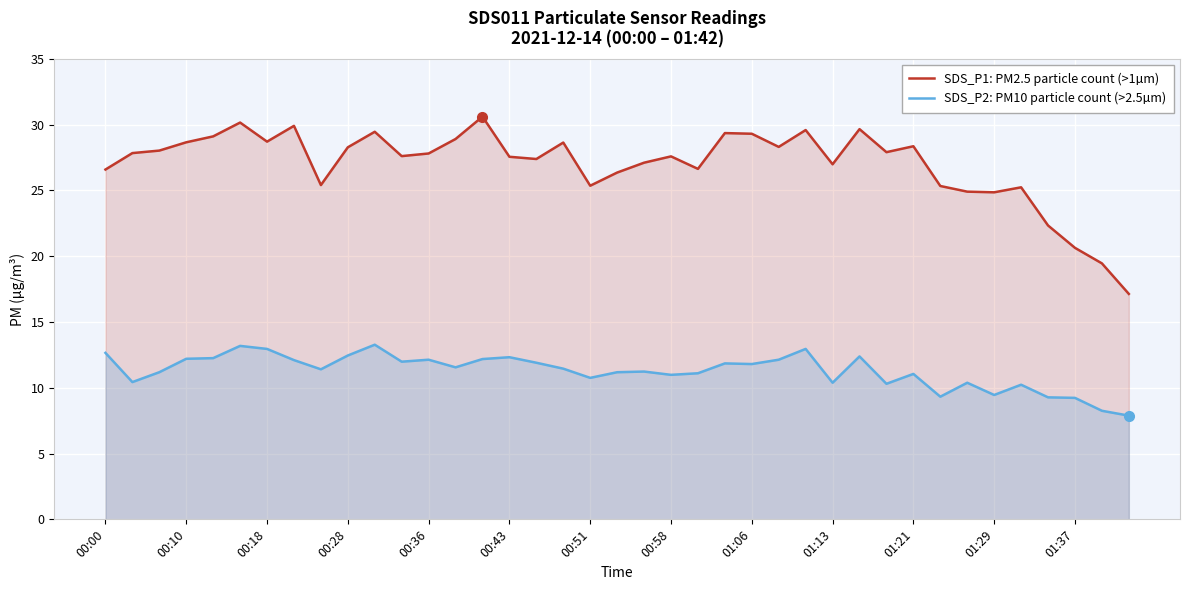

List the series in order of their peak value, lowest first.

SDS_P2: PM10 particle count (>2.5µm), SDS_P1: PM2.5 particle count (>1µm)